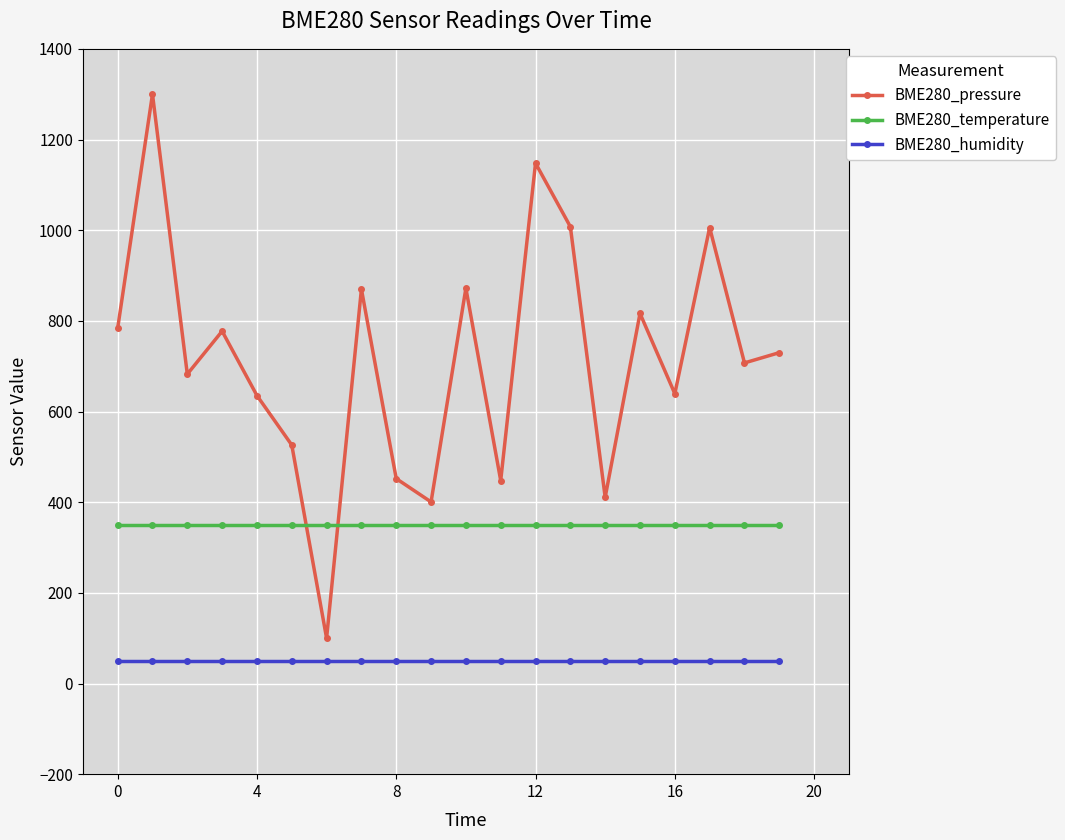

Which series has the widest spread of values?

BME280_pressure